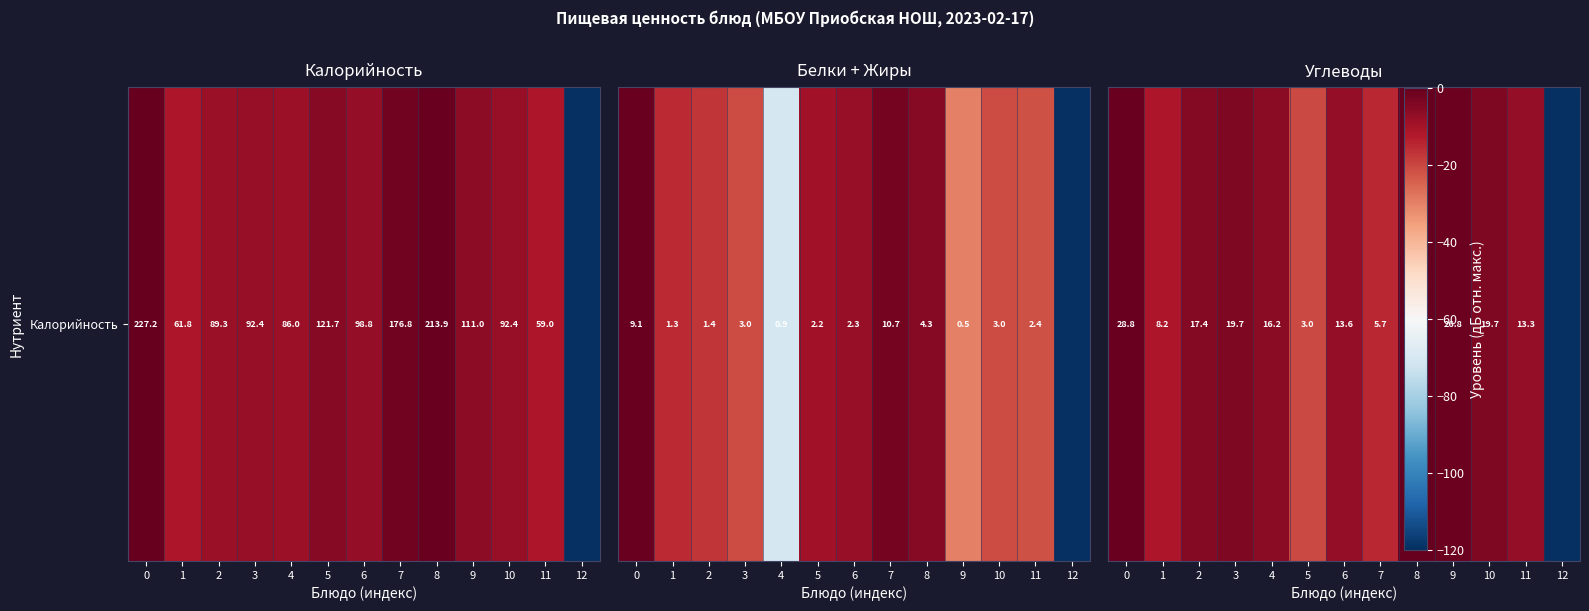

Count the number of categories in the chart.

13